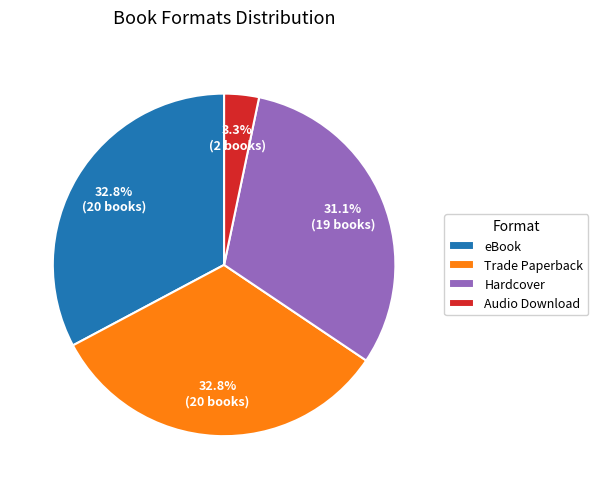

Does Audio Download represent more than half of the total?

No